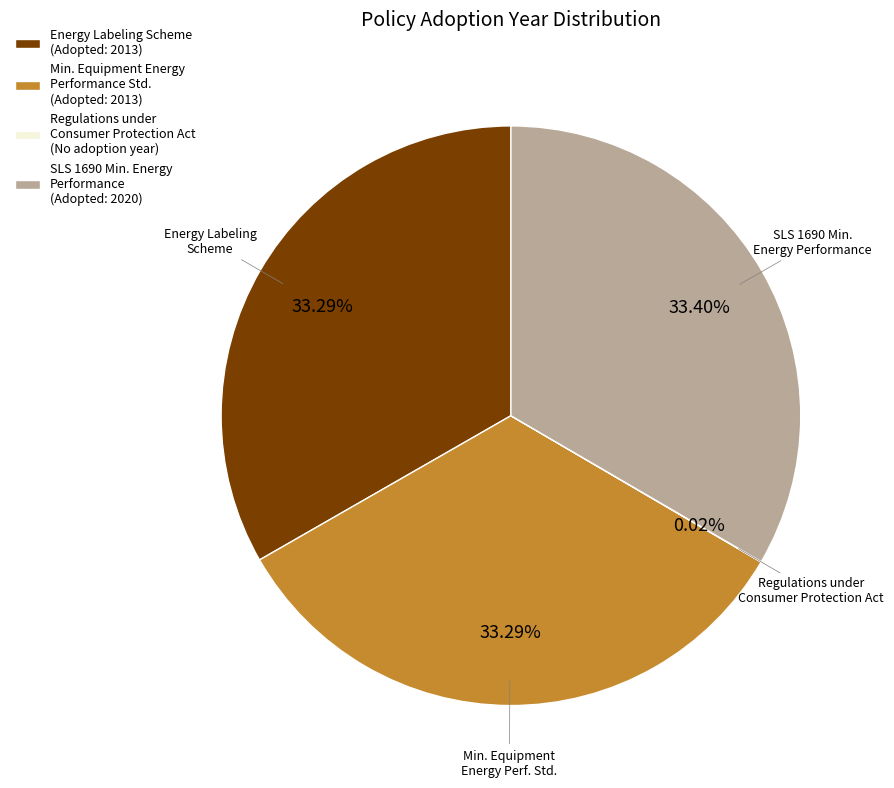

Is there any slice that represents more than half of the pie?

No